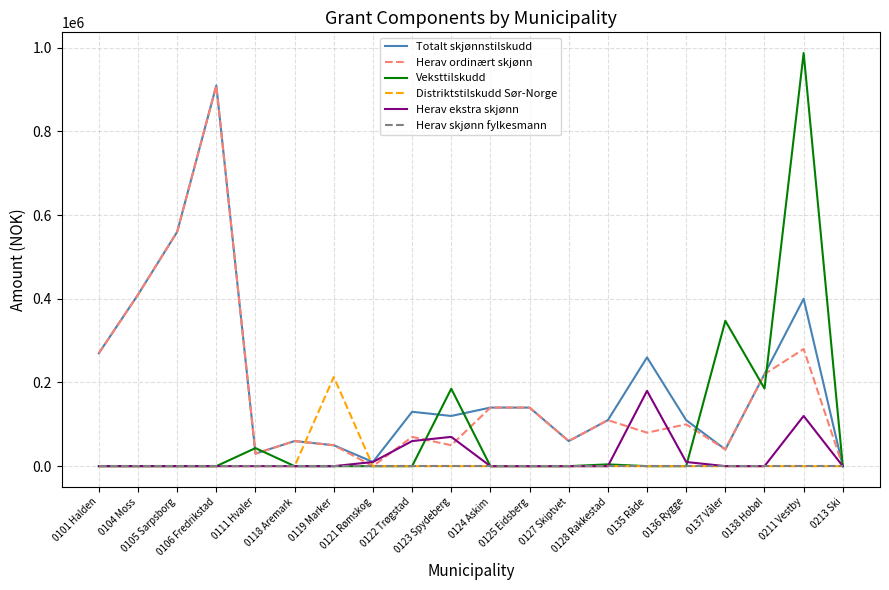

What position from the left is 0106 Fredrikstad?

4